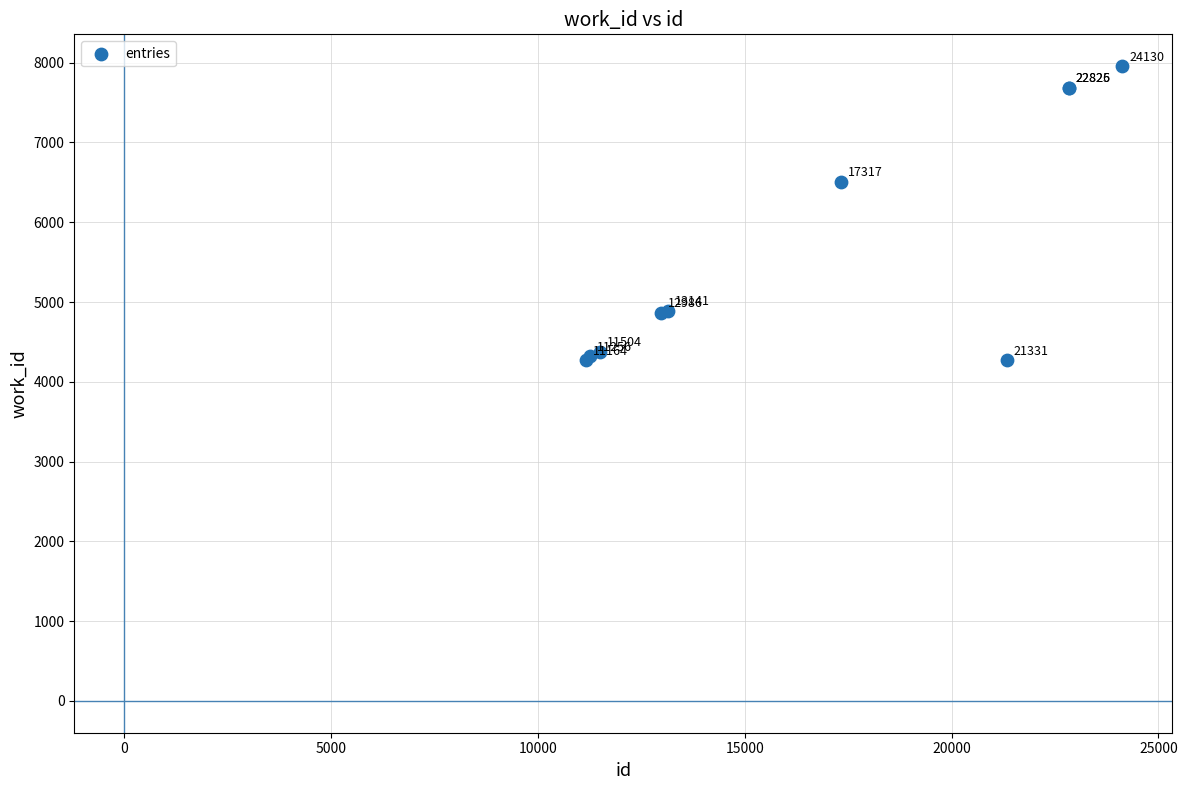

What Y value in the scatter plot is closest to 6114?

6508